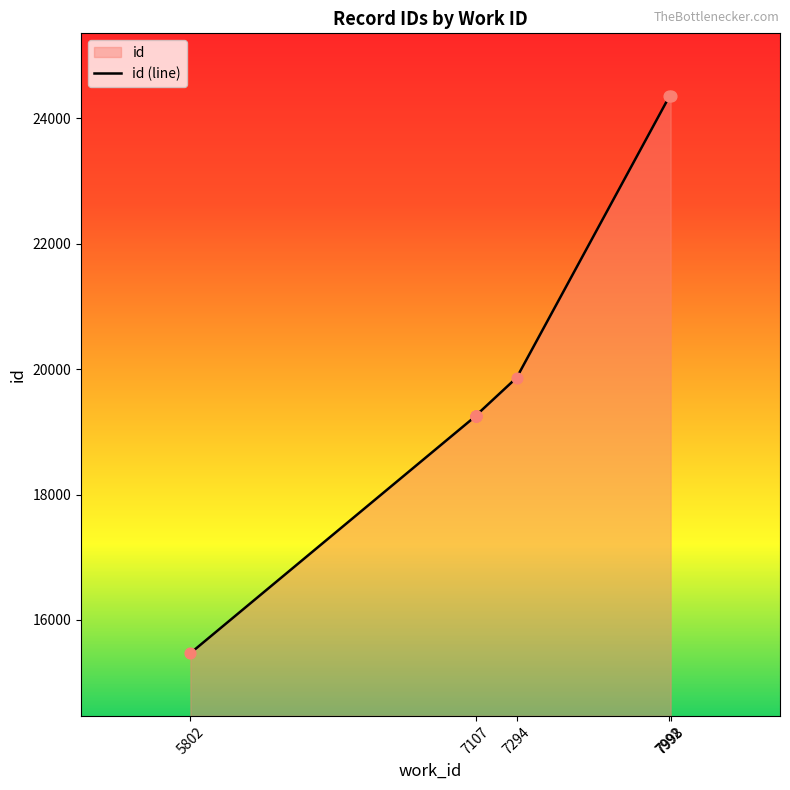

What is the change in value from 7107 to 7998?

+5096